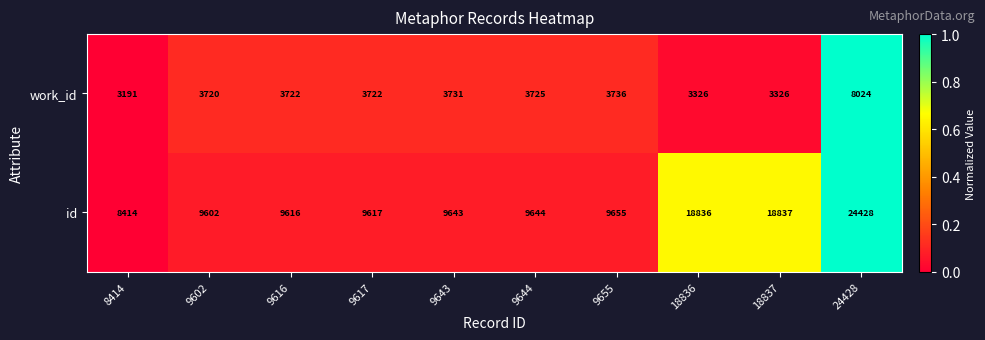

Which series has the largest range (max minus min)?

id